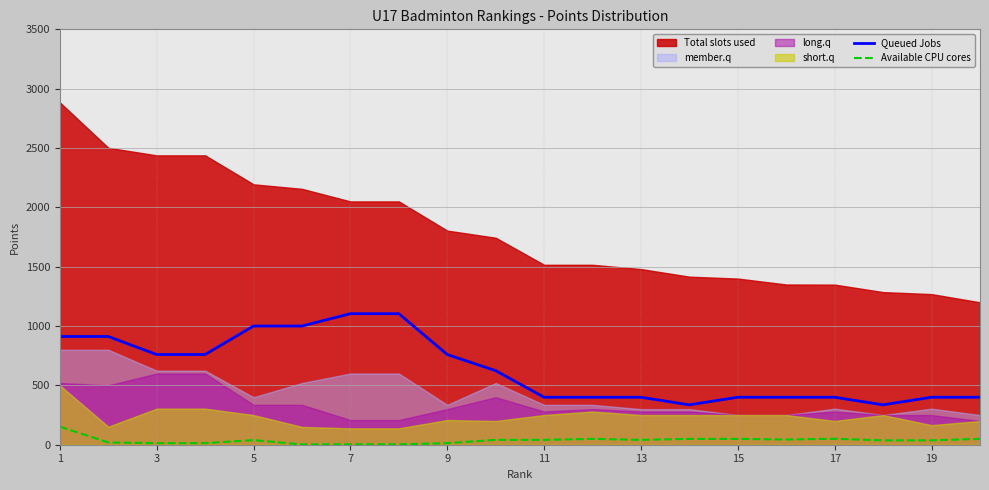

True or false: Queued Jobs and Available CPU cores intersect in this chart.

False